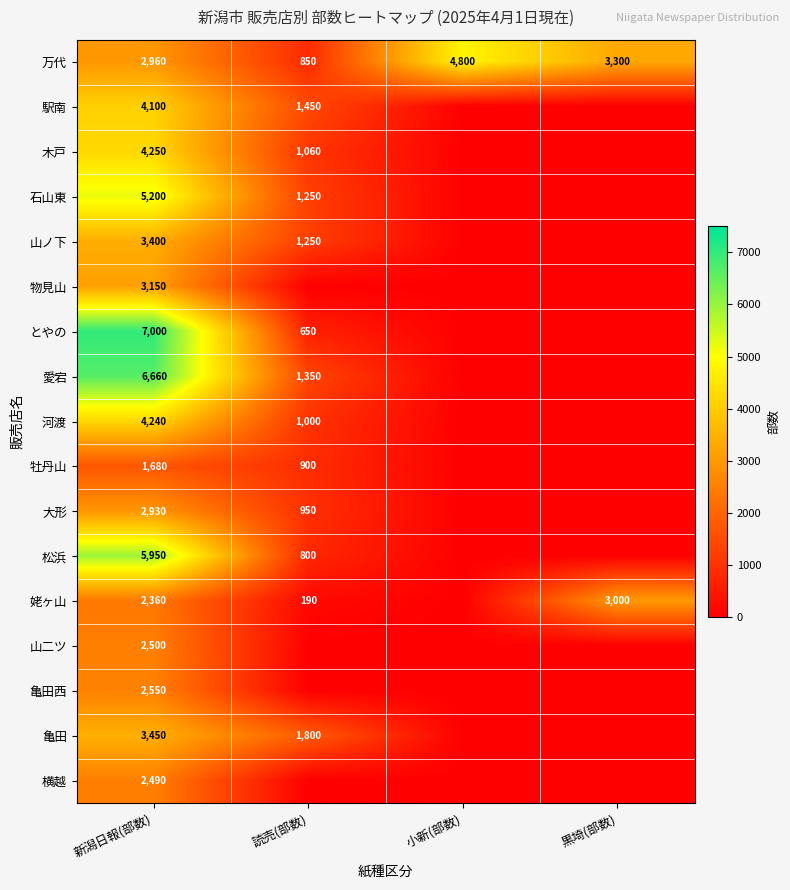

Is it true that 横越 equals 1721 at 新潟日報(部数)?

False